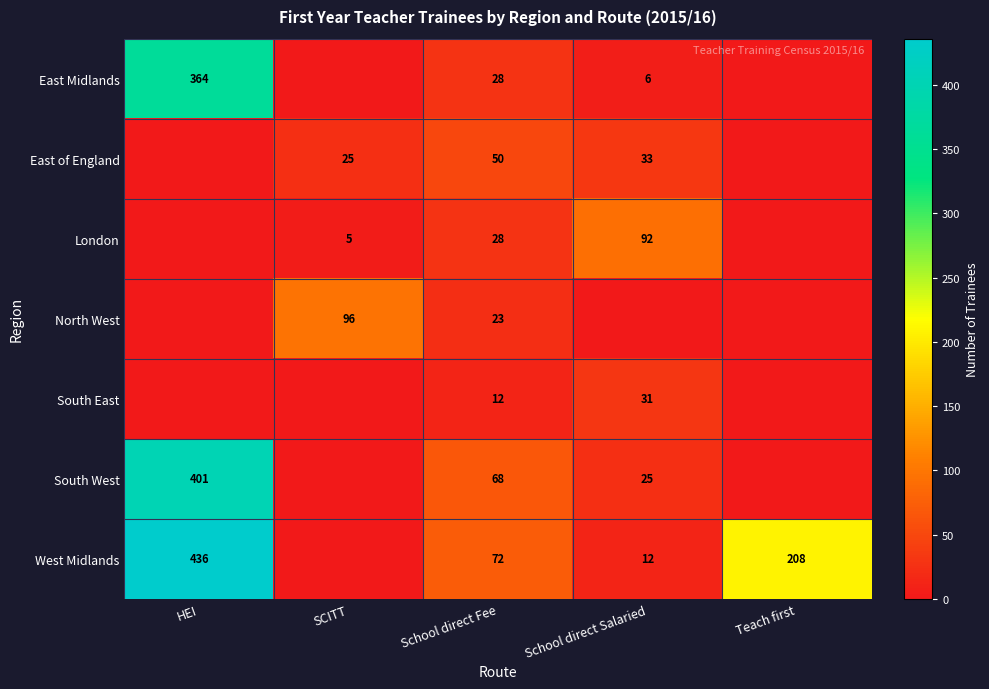

What is the sum of the South West values at HEI and School direct Fee?

469